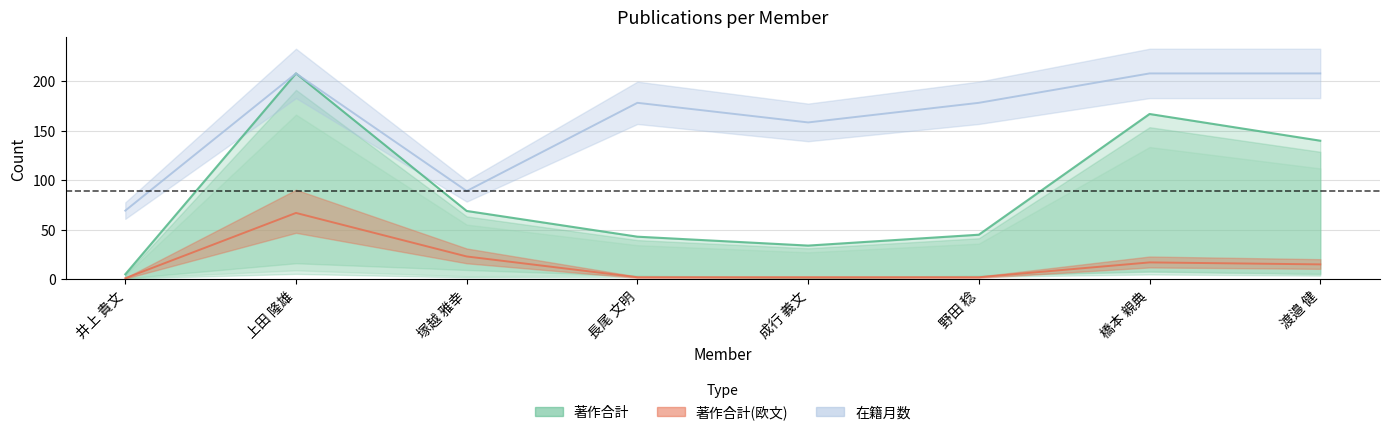

What is the difference between the highest and lowest values at 上田 隆雄?

141.0